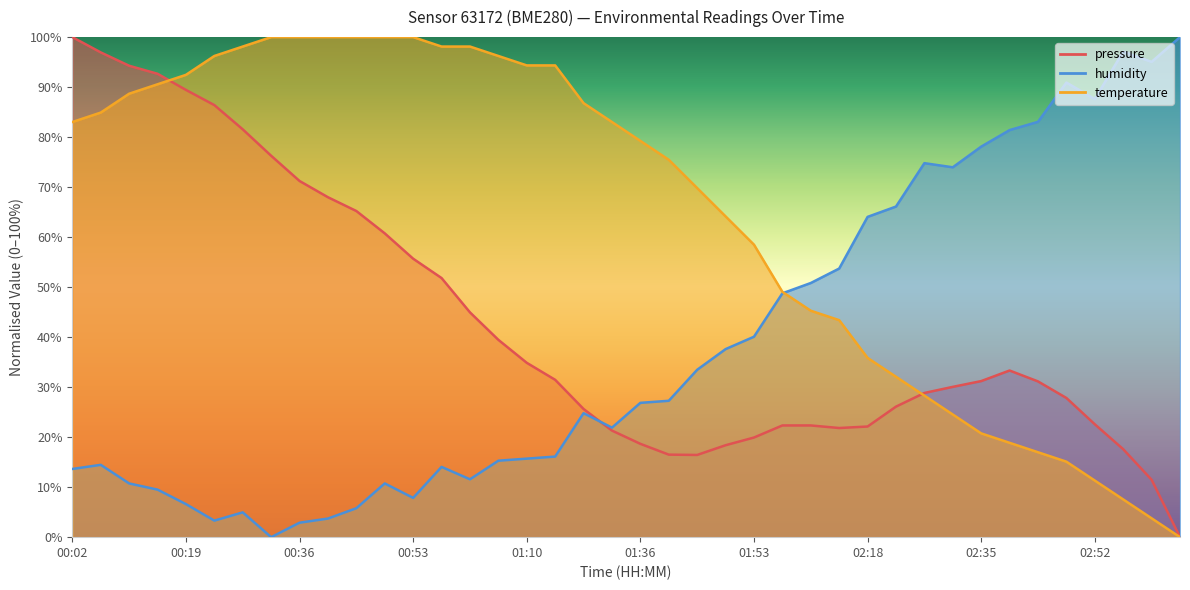

Which has a higher value, 00:32 or 00:15?

00:15